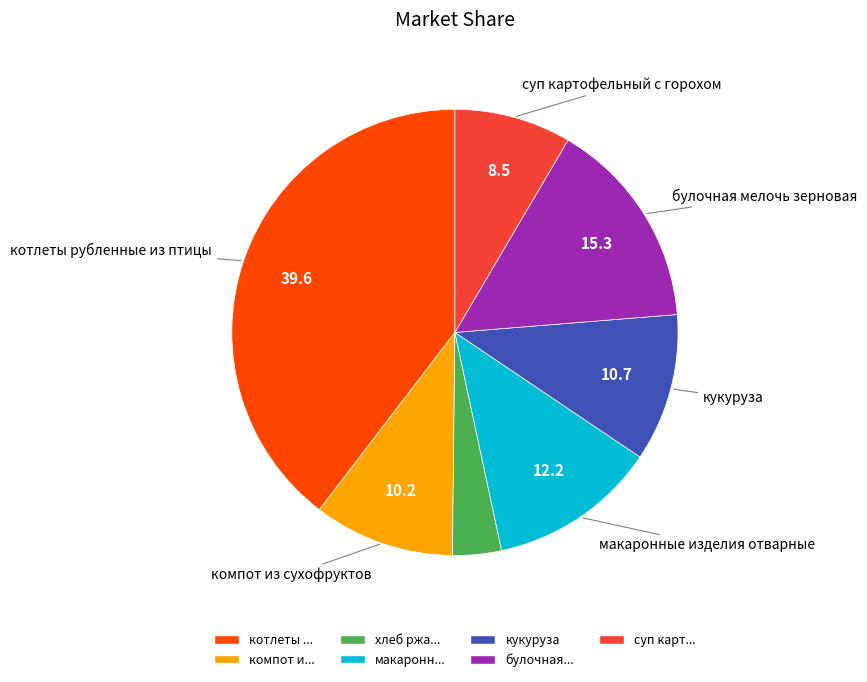

Which category has the smallest portion of the pie?

хлеб ржа...